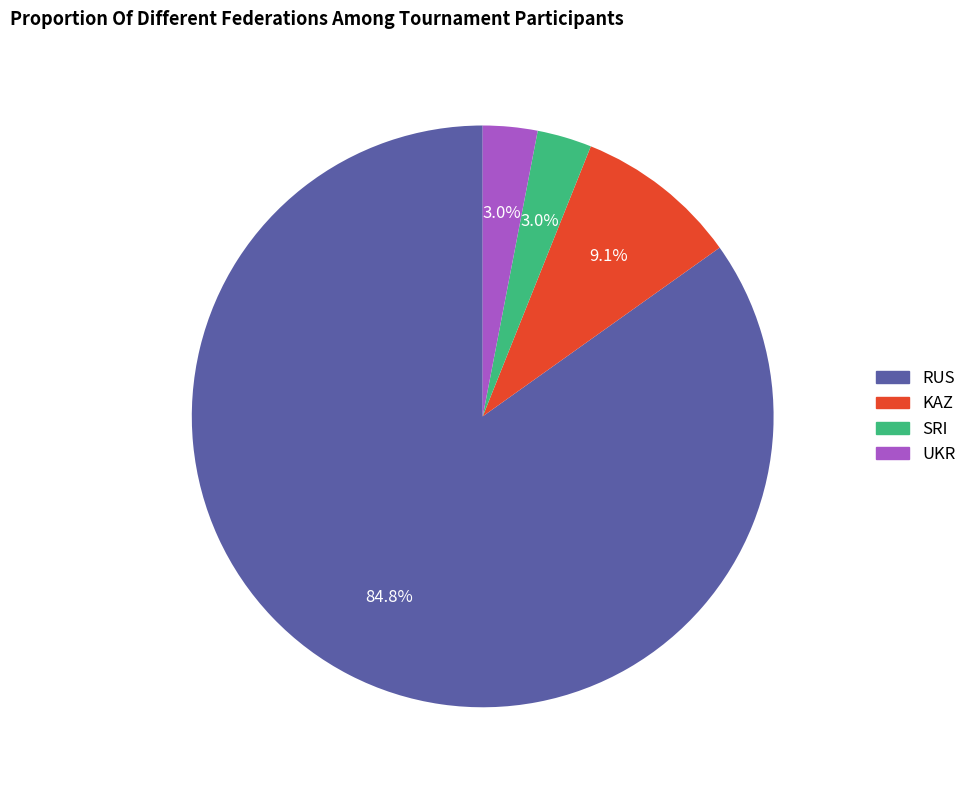

True or false: SRI accounts for 3% of the total.

True